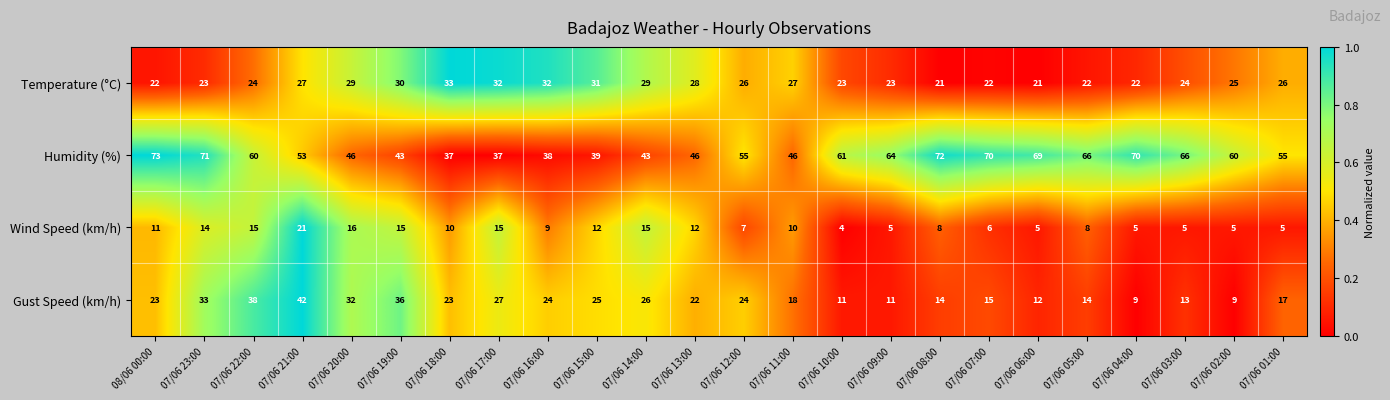

What is the spread (max minus min) of values at 07/06 22:00?

45